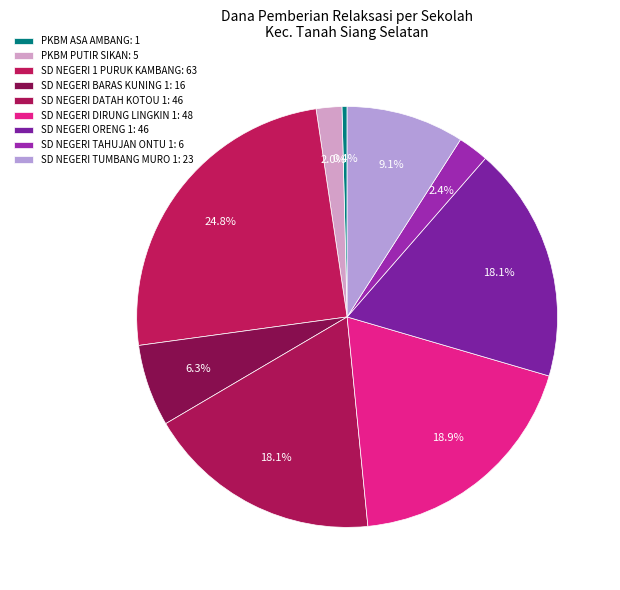

Does any single category account for the majority?

No